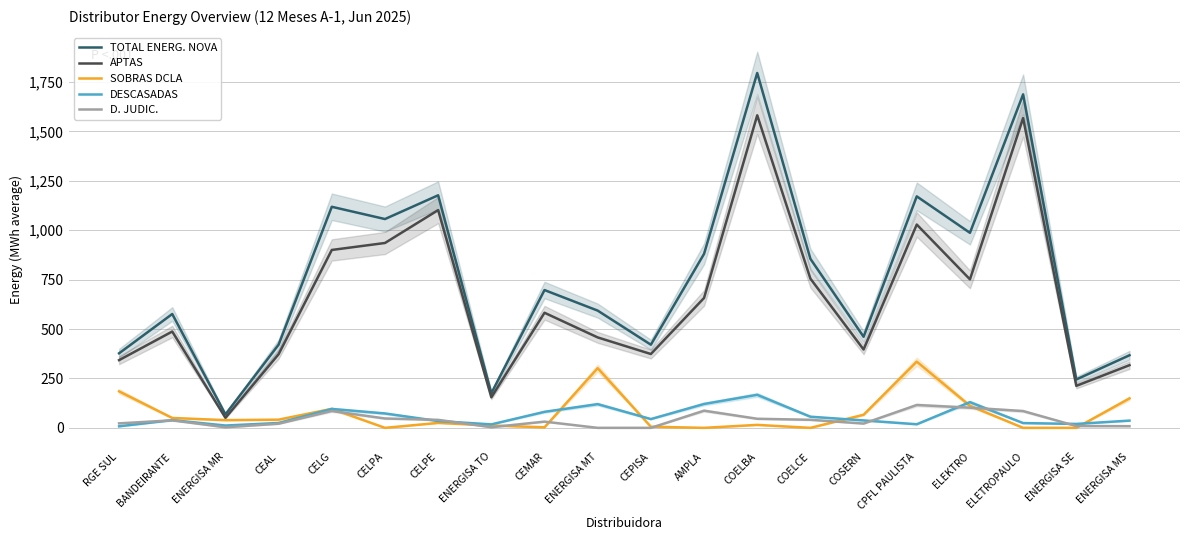

Where does the DESCASADAS series first go above 39?

BANDEIRANTE